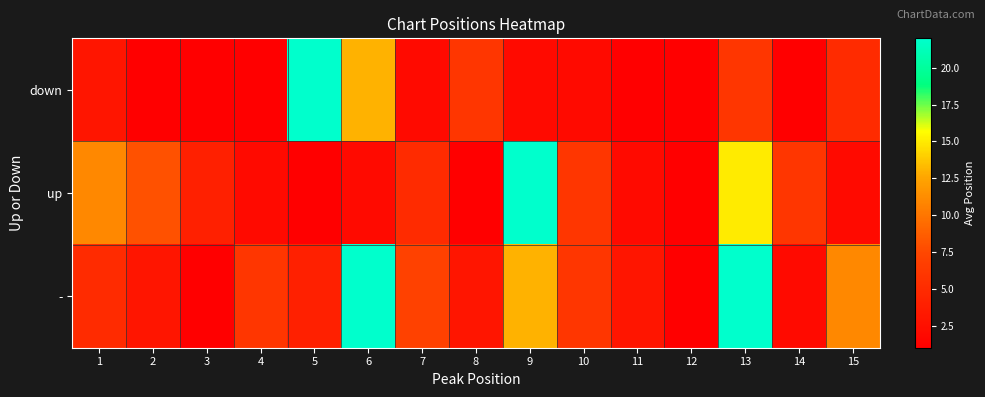

Which series has the largest range (max minus min)?

down